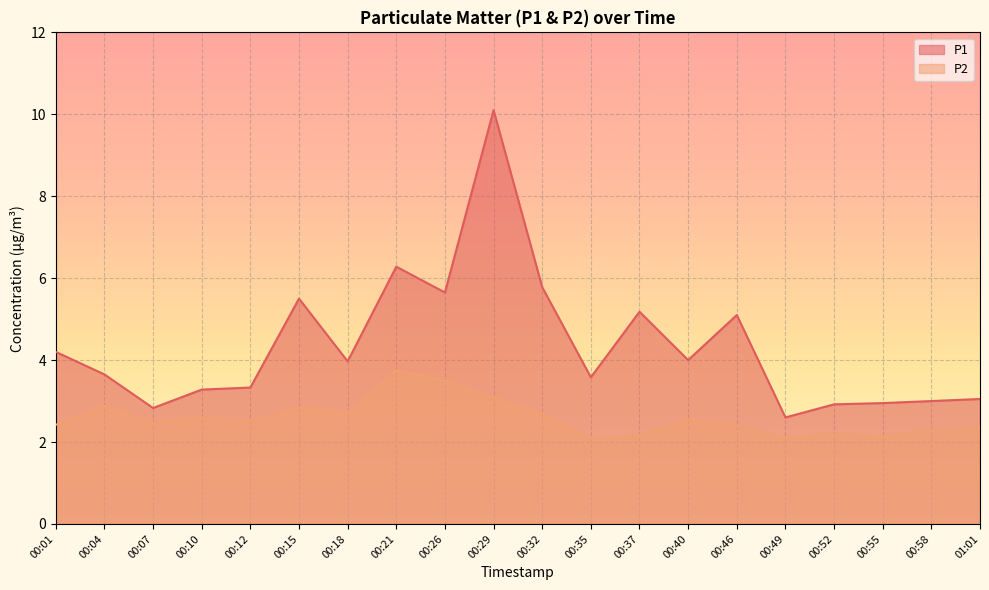

What position from the left is 00:01?

1